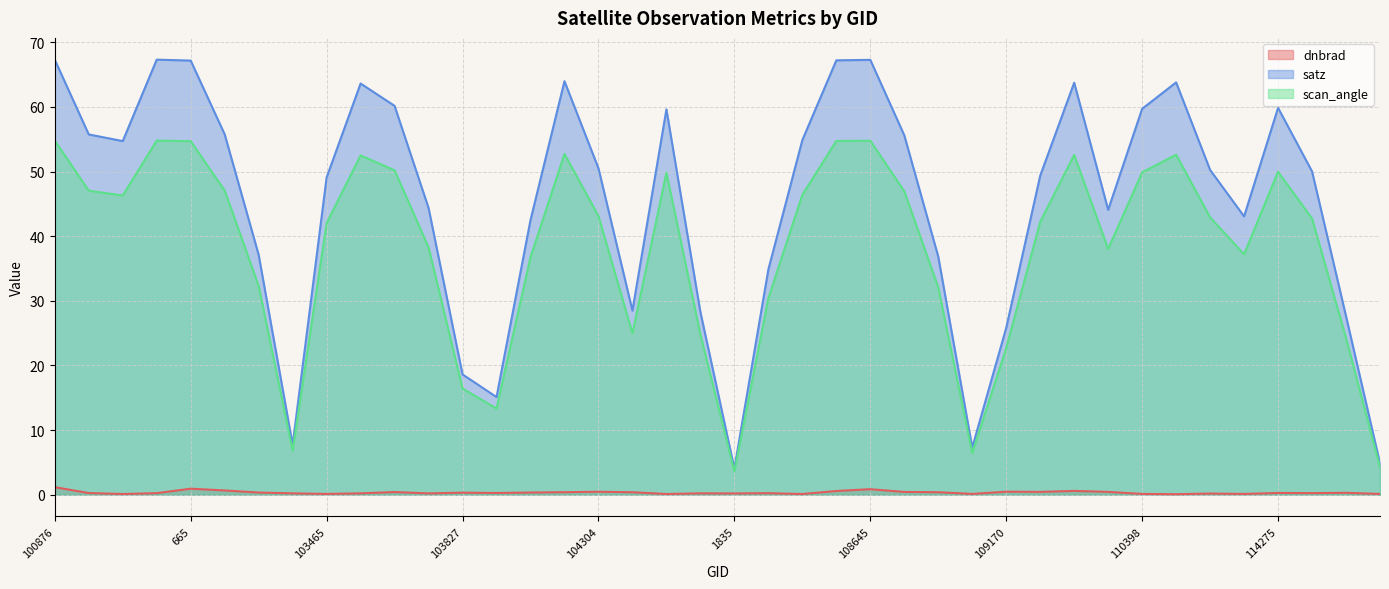

Between 2006 and 3023, which is larger?

2006